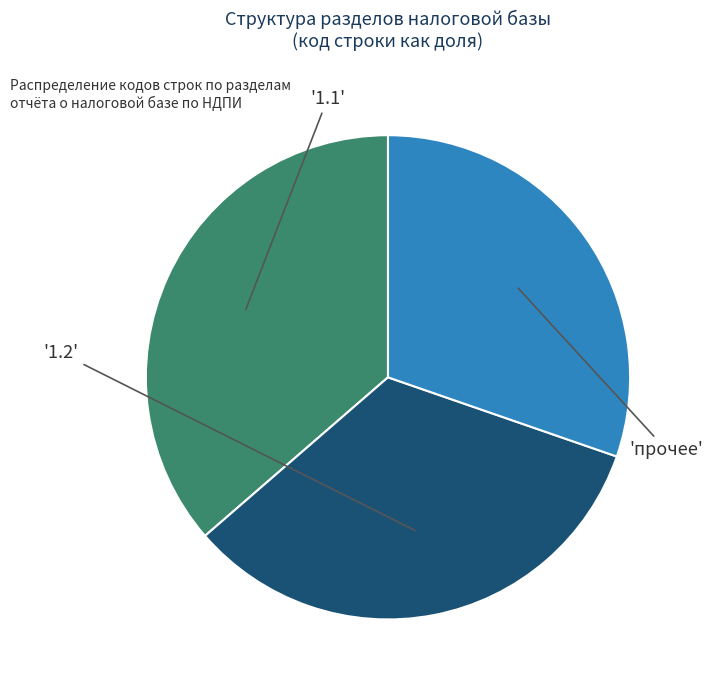

Is there a majority slice in this chart?

No